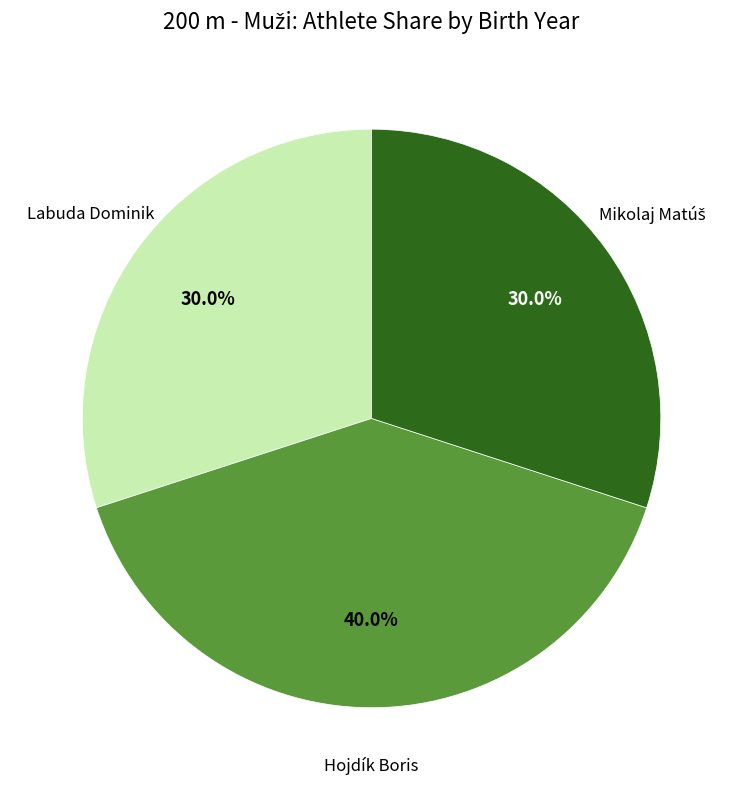

Does any single category account for the majority?

No